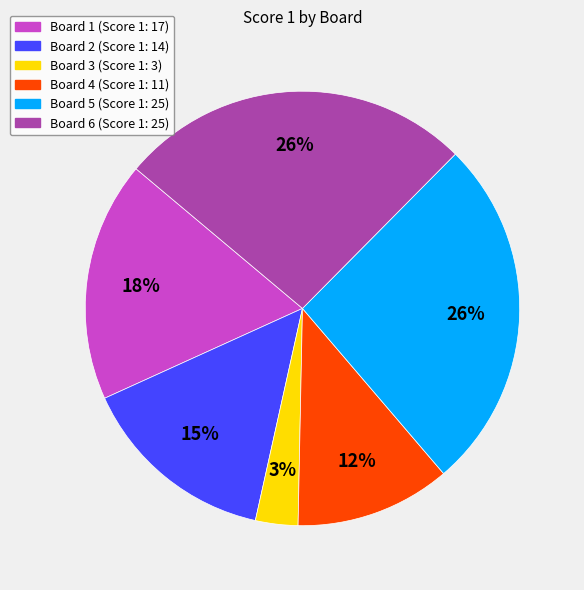

What percentage is the Board 4 slice, to the nearest percent?

12%